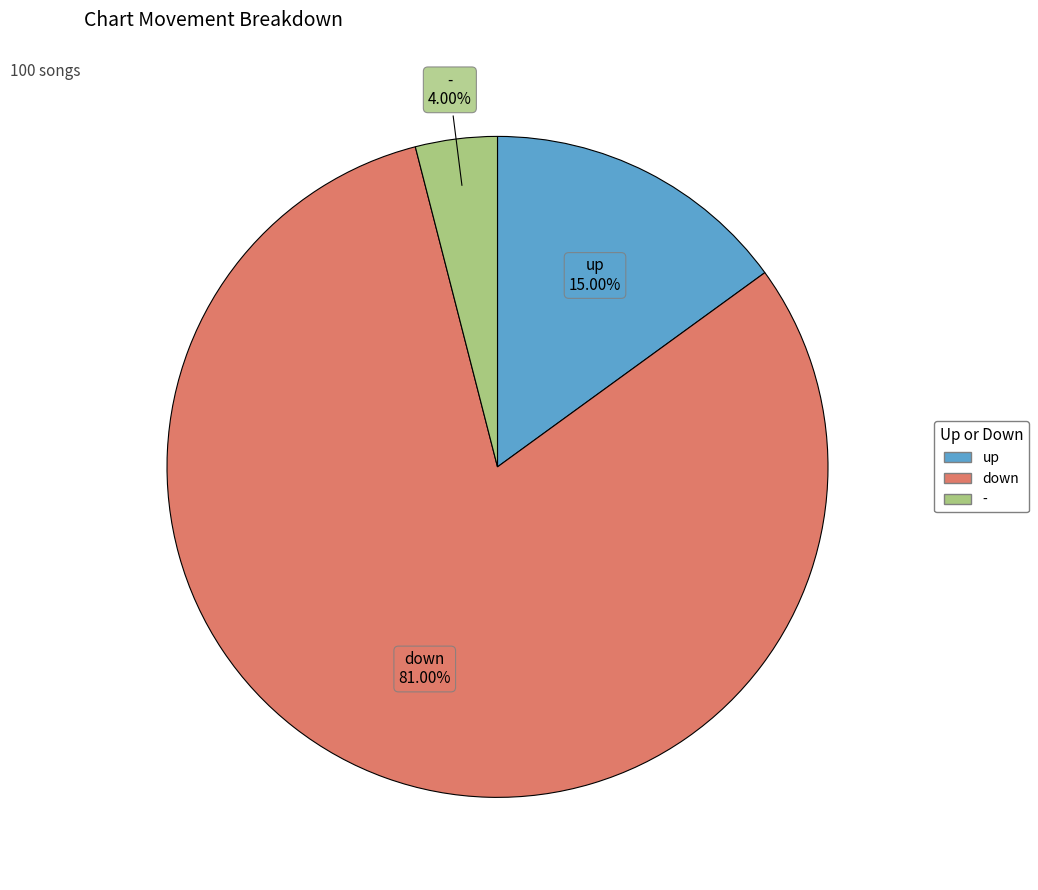

Combined, what portion of the pie is down and -?

85.0%